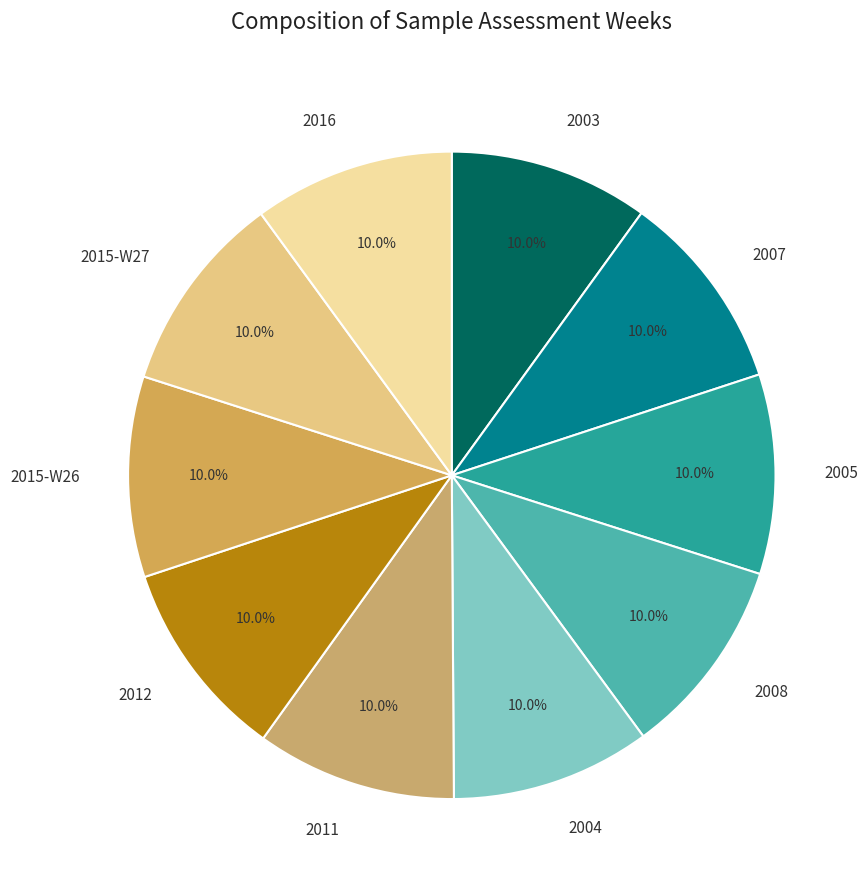

Is it true that 2016 is 17% of the pie?

False